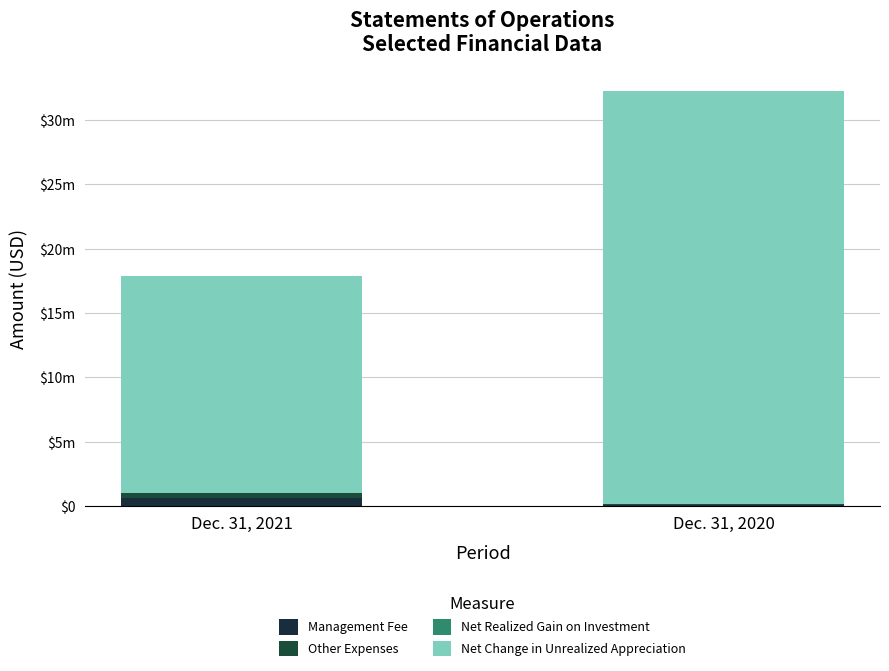

Are the bars horizontal?

No